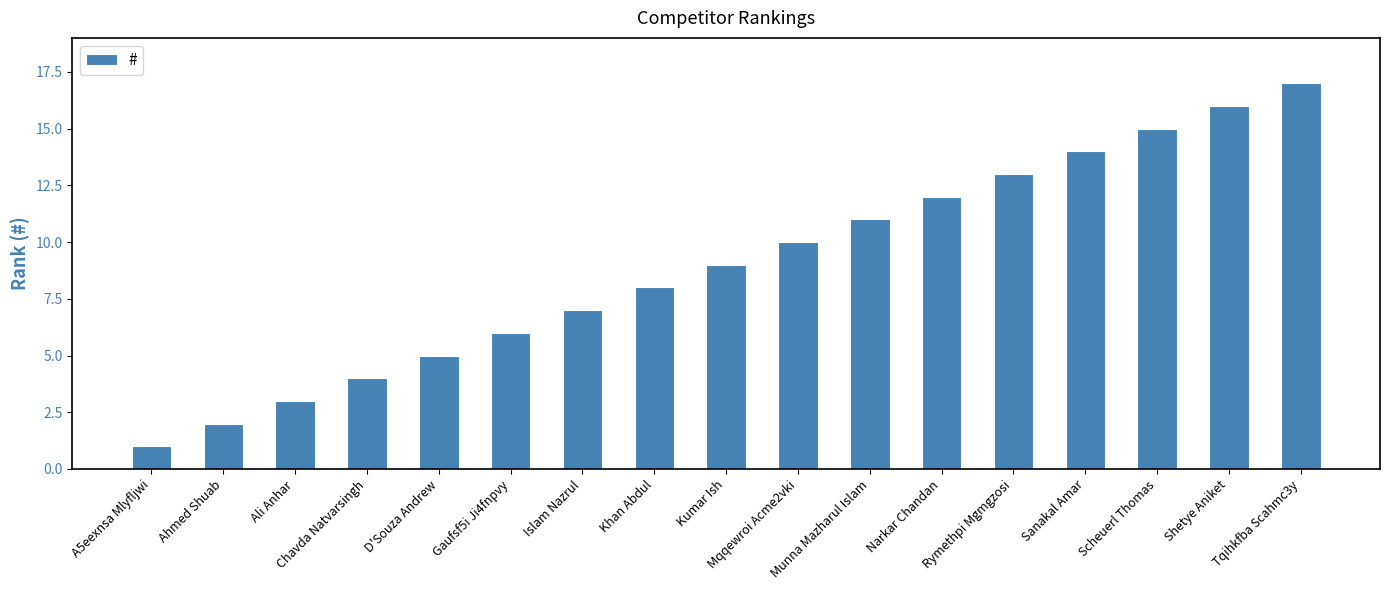

What is the label of the 16th bar from the left?

Shetye Aniket